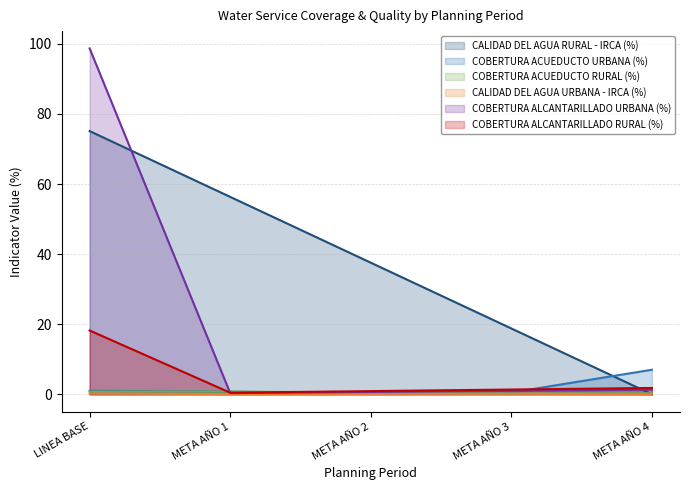

Count the CALIDAD DEL AGUA URBANA - IRCA (%) values in the range 0 to 1.

5